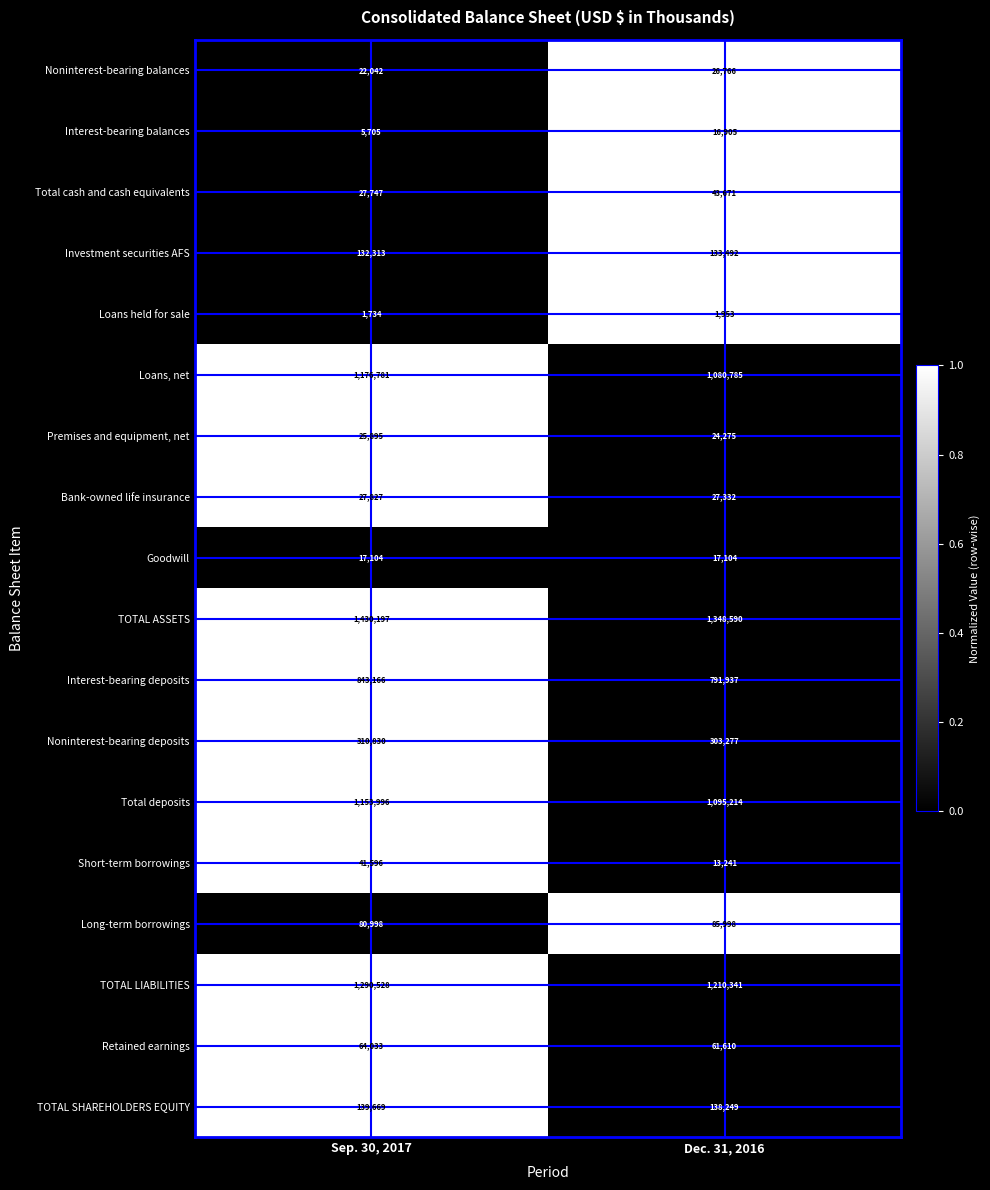

Which category has the highest value in the Investment securities AFS series?

Dec. 31, 2016